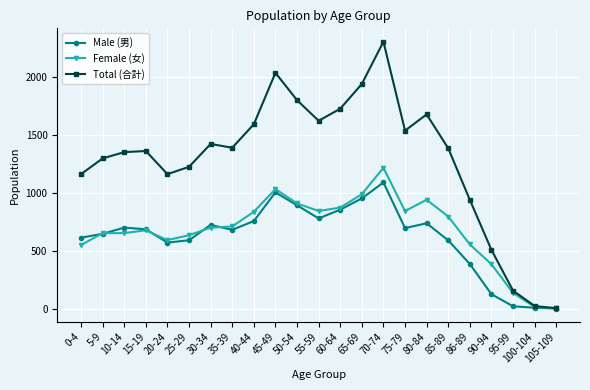

How many data points does each series have?

23